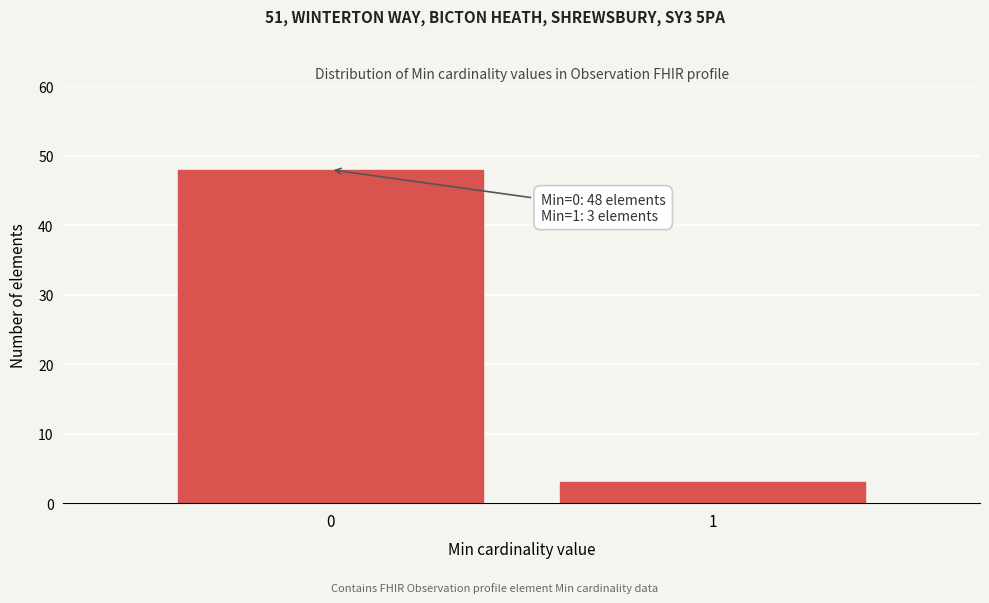

Reading left to right, transcribe all the data shown in this chart.

48	3